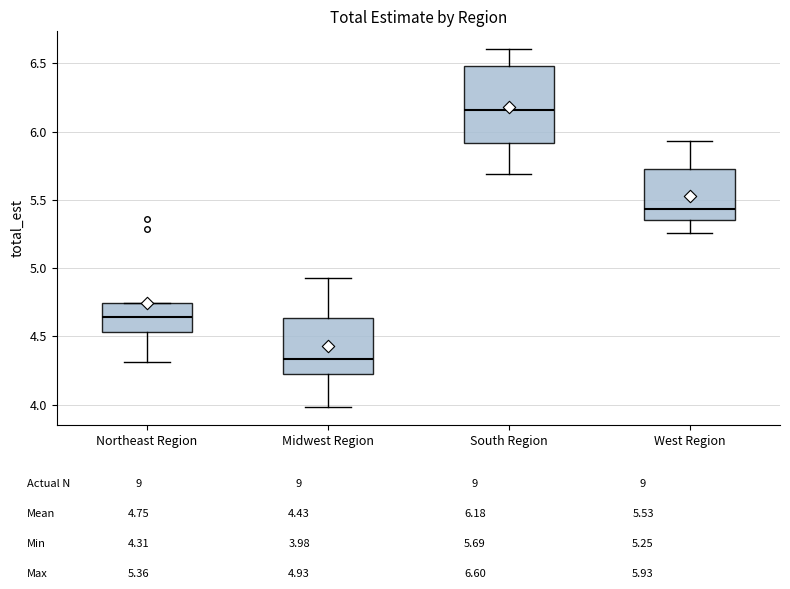

Where is the upper edge of the box for Northeast Region on the y-axis? The values are not printed on the chart, so give them approximately, as read against the axis.

4.75